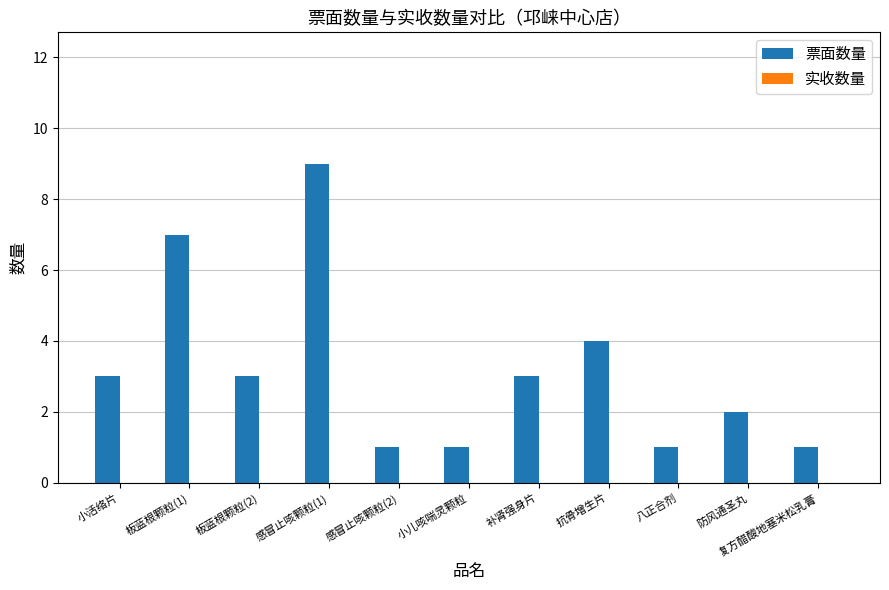

Between 抗骨增生片 and 小活络片, which is larger?

抗骨增生片